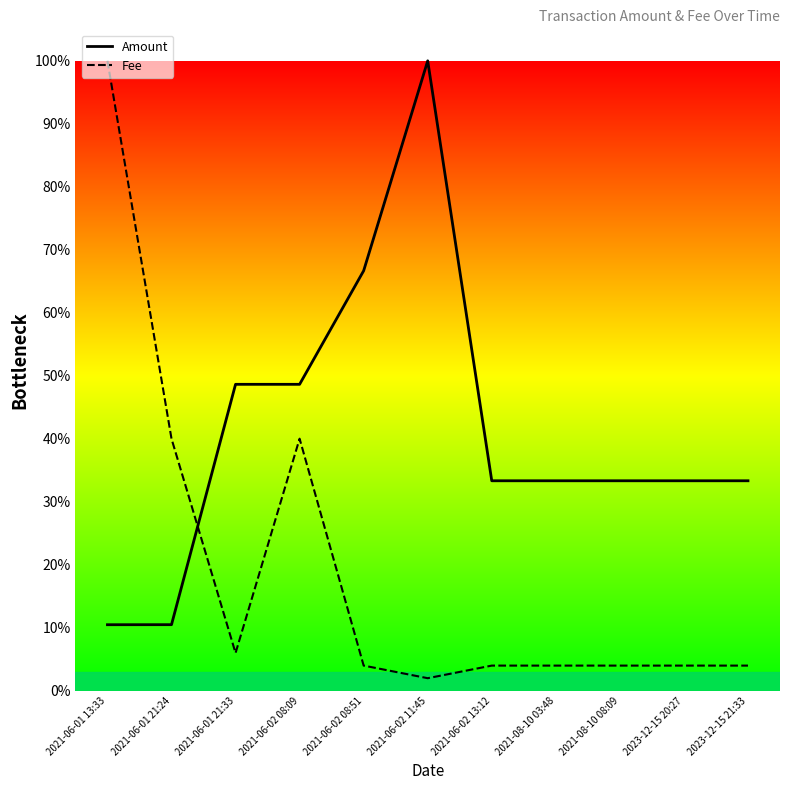

Where is Amount nearest to the value 55?

2021-06-02 08:09